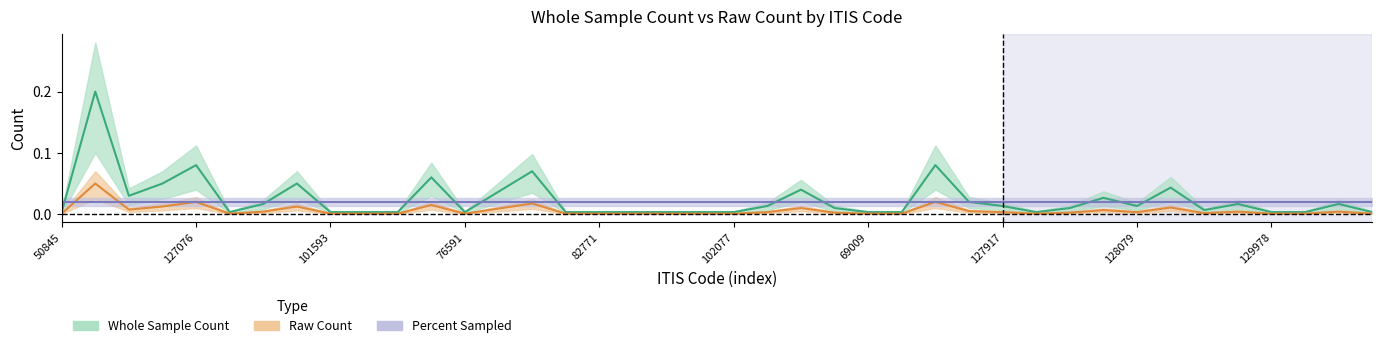

Which series has the largest range (max minus min)?

Whole Sample Count